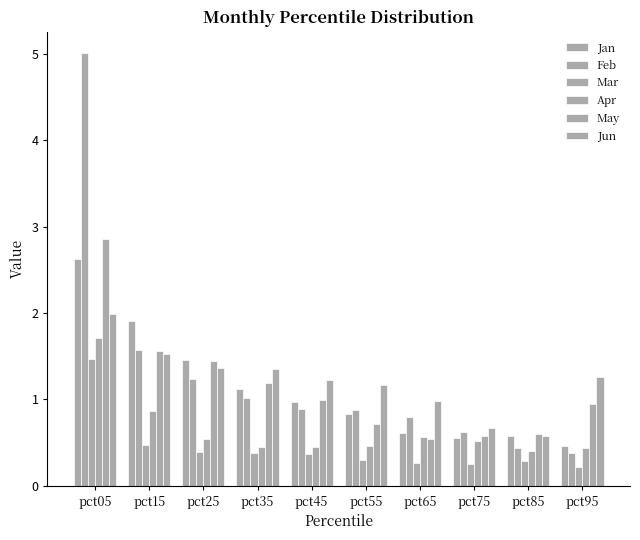

How many distinct data groups are displayed?

6